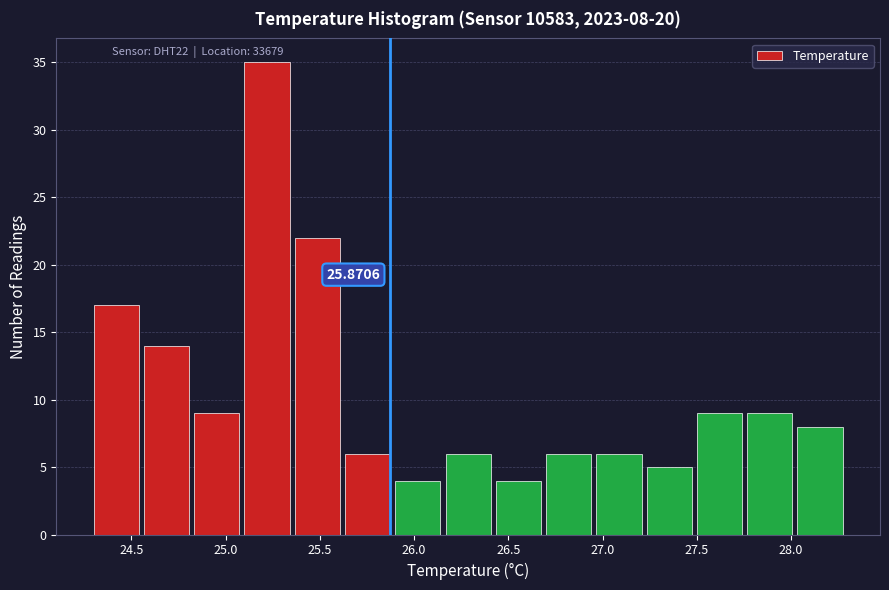

Over which range of the x-axis is the bar tallest?

25.10 to 25.35